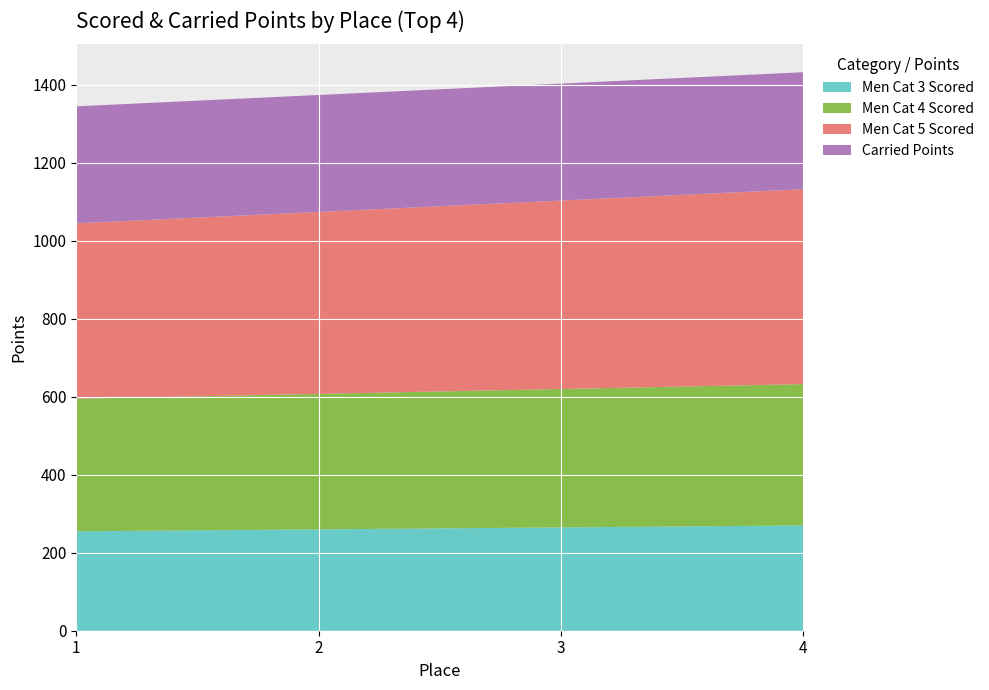

What is the total value across all series at 3?

1403.3